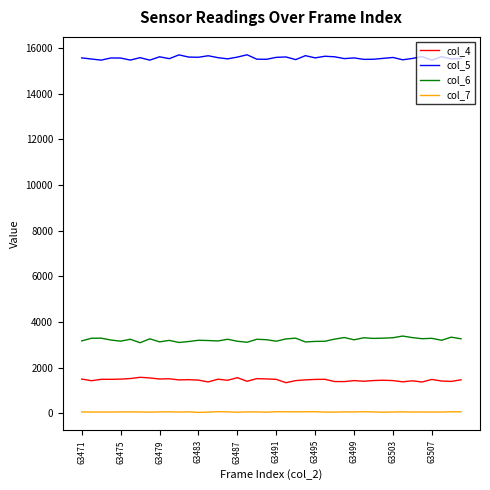

List the series in order of their peak value, highest first.

col_5, col_6, col_4, col_7